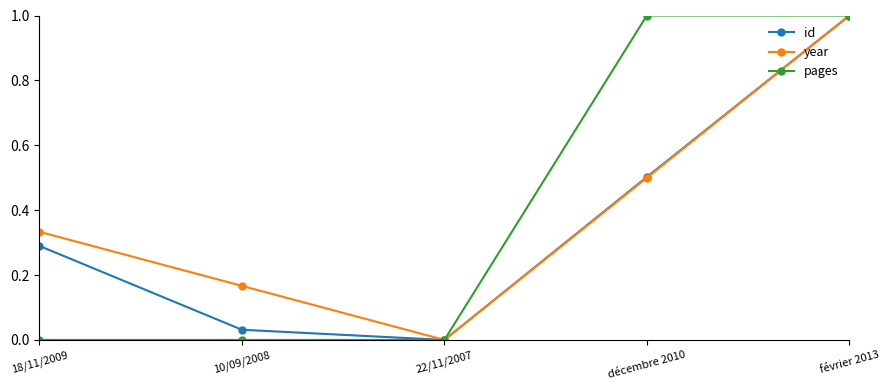

Between 18/11/2009 and décembre 2010, which series saw the biggest shift?

pages